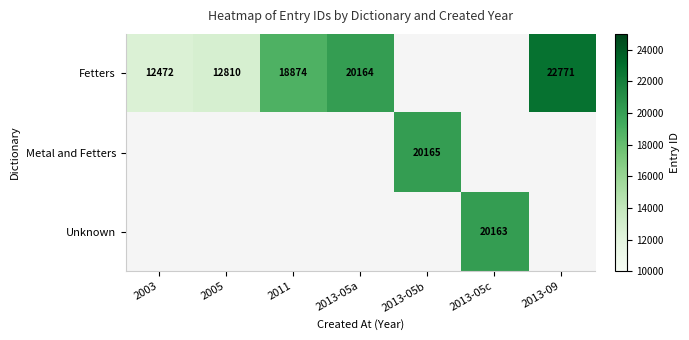

Which has a higher value, 2013-05c or 2013-09?

2013-09